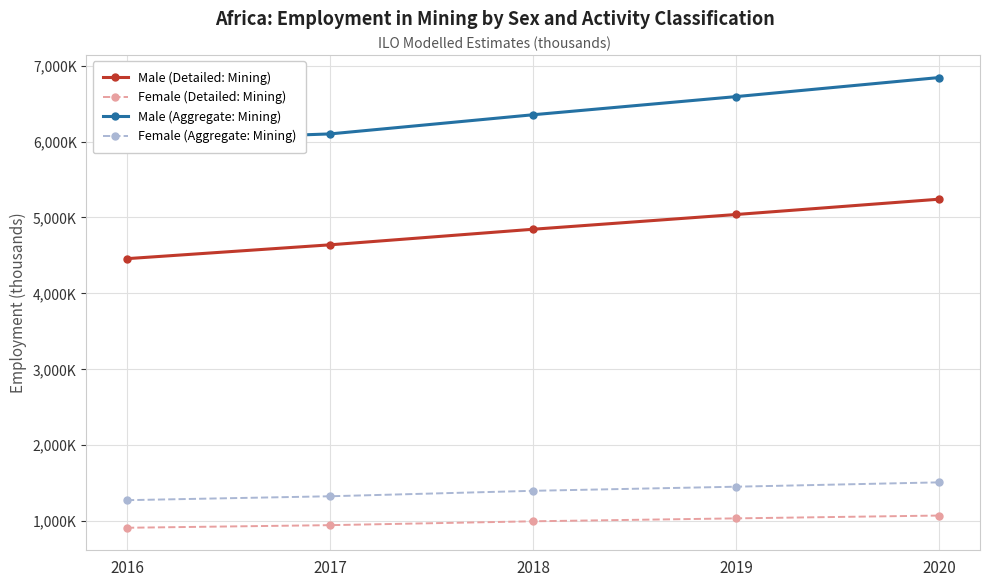

Where does the Female (Aggregate: Mining) series first go above 1400?

2018